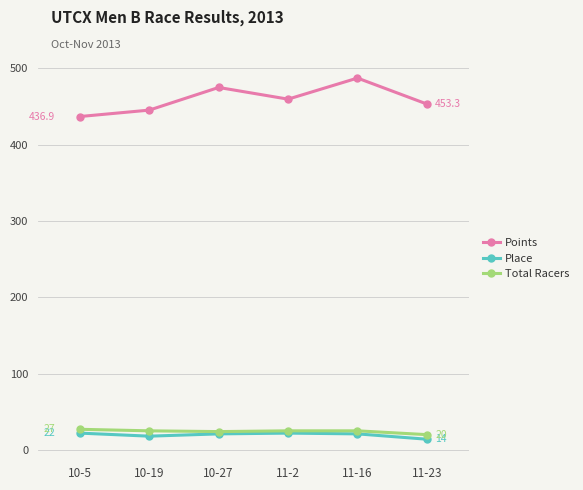

How many data points does each series have?

6